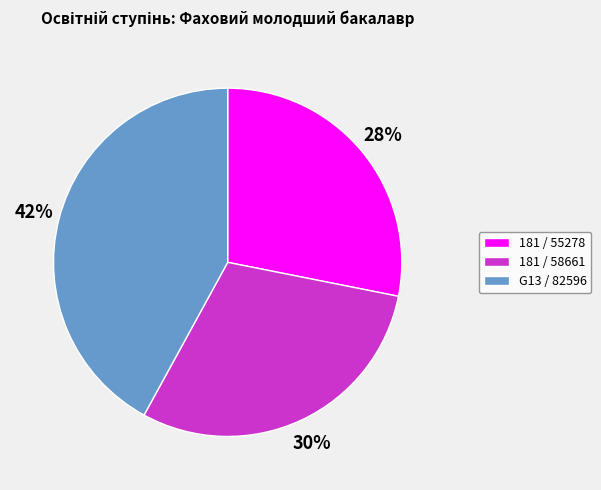

Combined, do 181 / 58661 and 181 / 55278 account for over 50%?

Yes